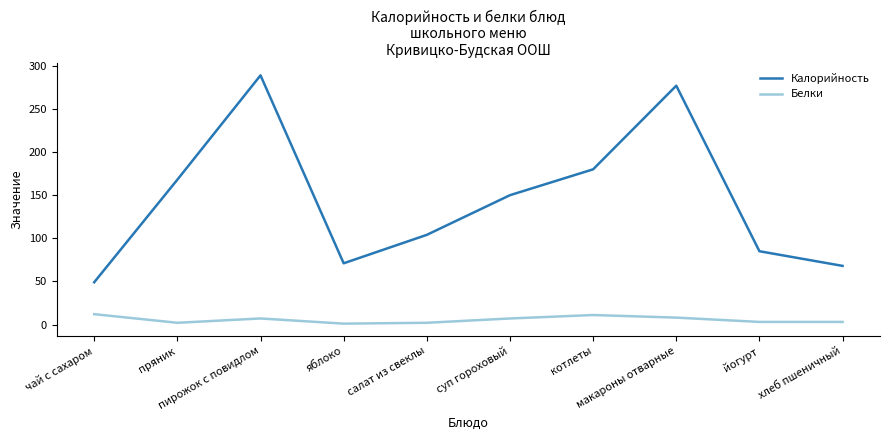

Which series has the largest total across all categories?

Калорийность